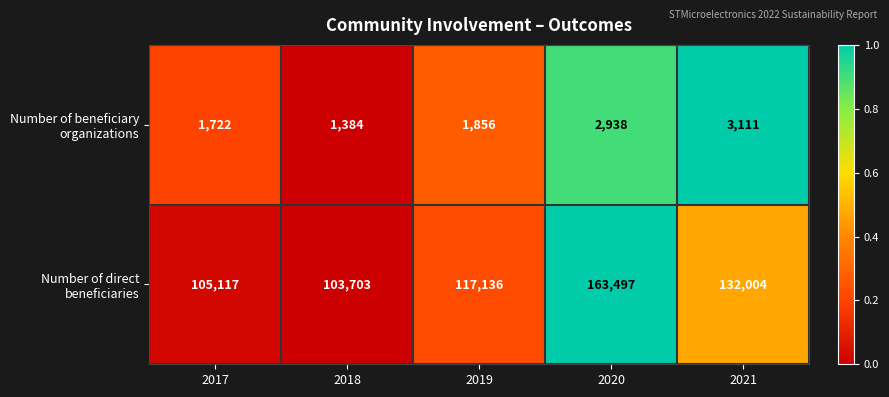

What is the difference between the highest and lowest values at 2019?

115280